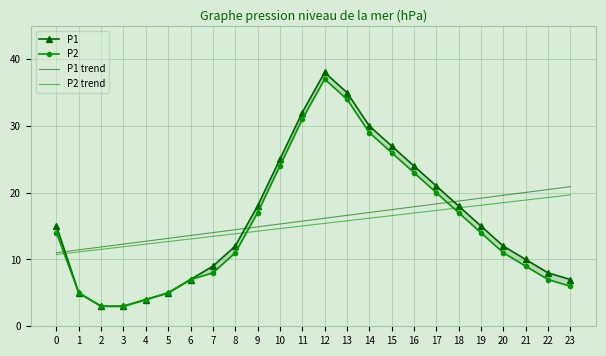

Between 7 and 12, which series saw the biggest shift?

P1